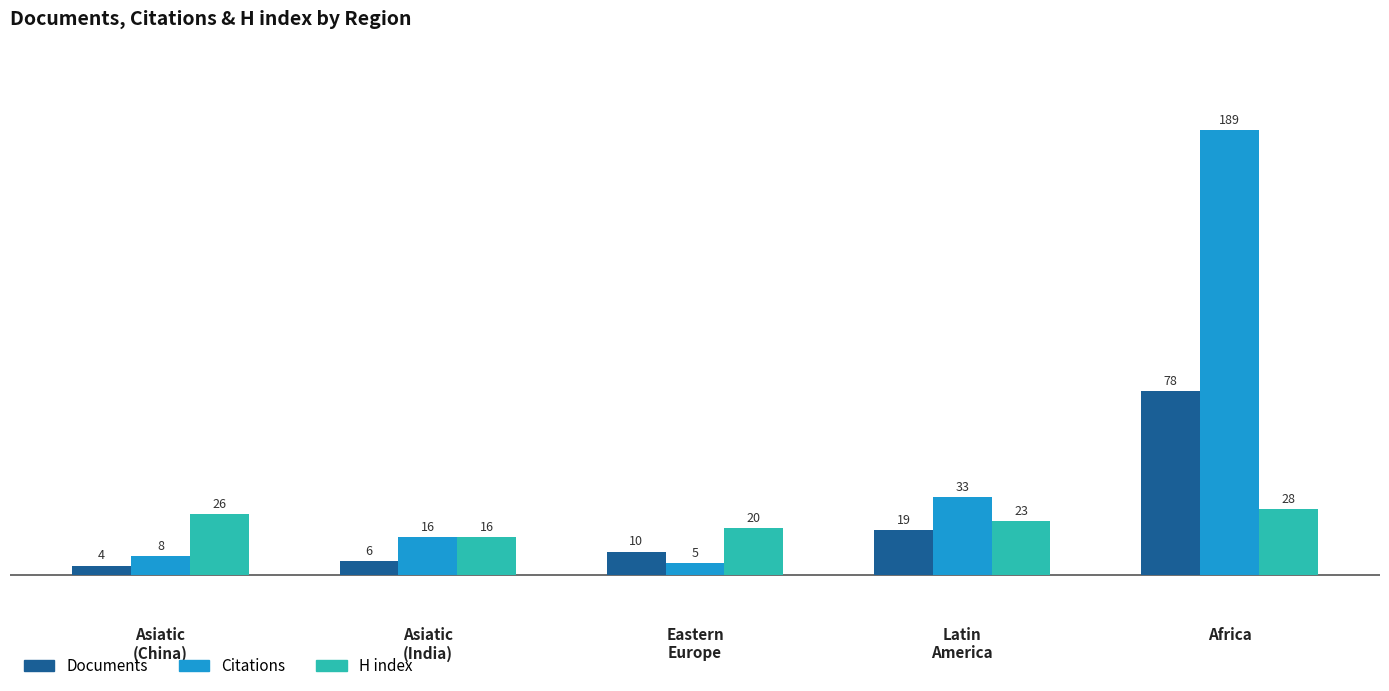

What are all the series names shown in the legend?

Documents, Citations, H index